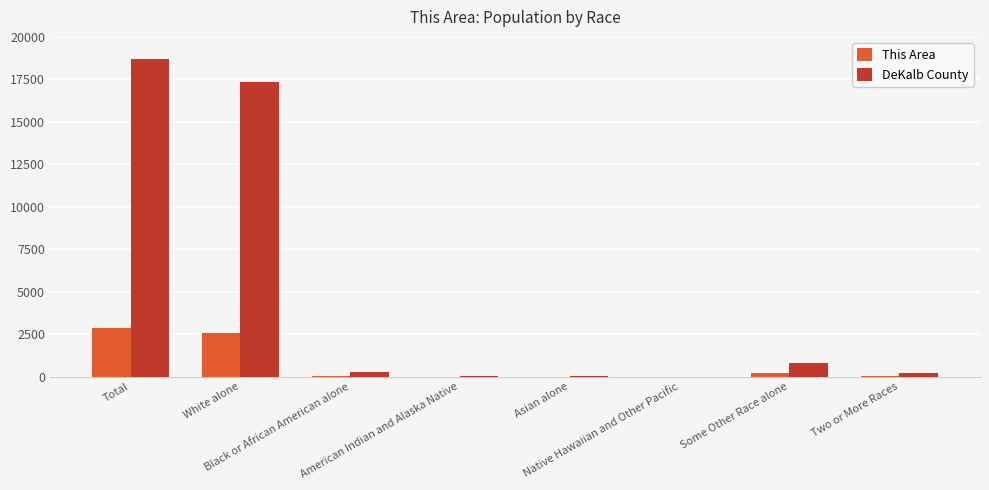

What is the average value of the DeKalb County series?

4681